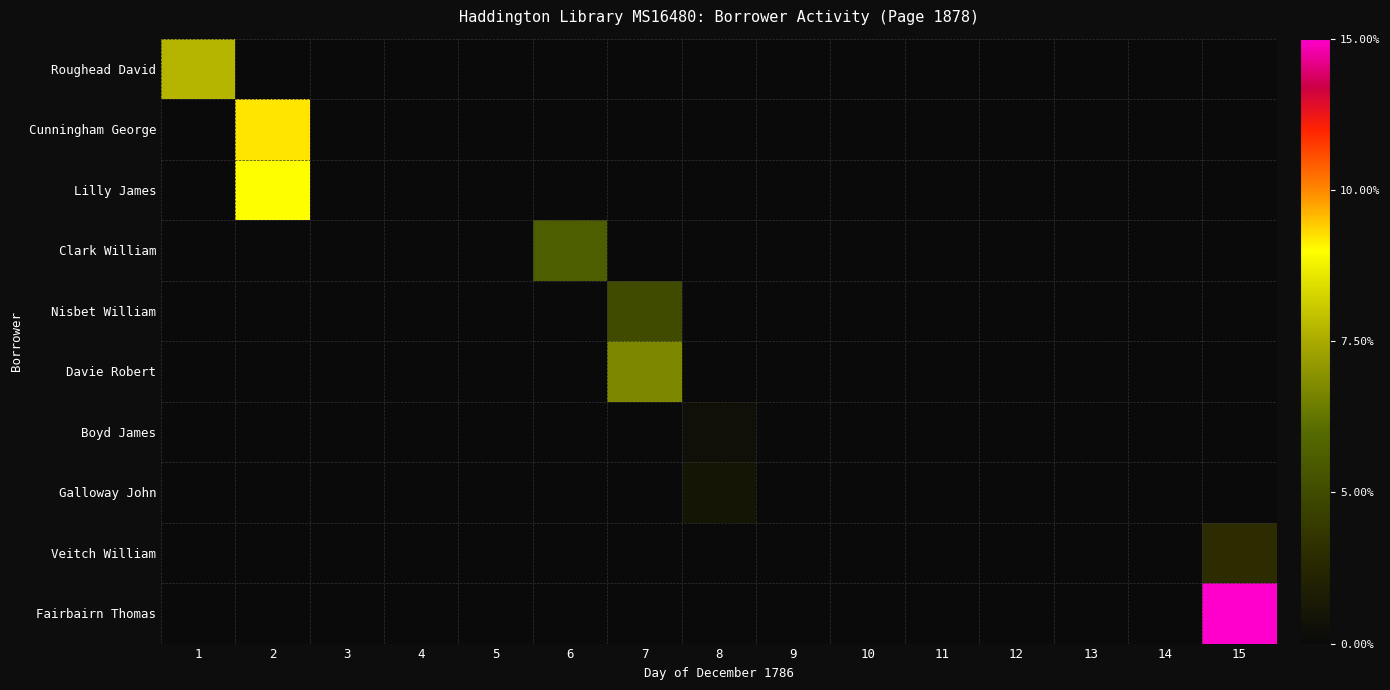

Rank the series by their maximum value, from highest to lowest.

Fairbairn Thomas, Cunningham George, Lilly James, Roughead David, Davie Robert, Clark William, Nisbet William, Veitch William, Galloway John, Boyd James